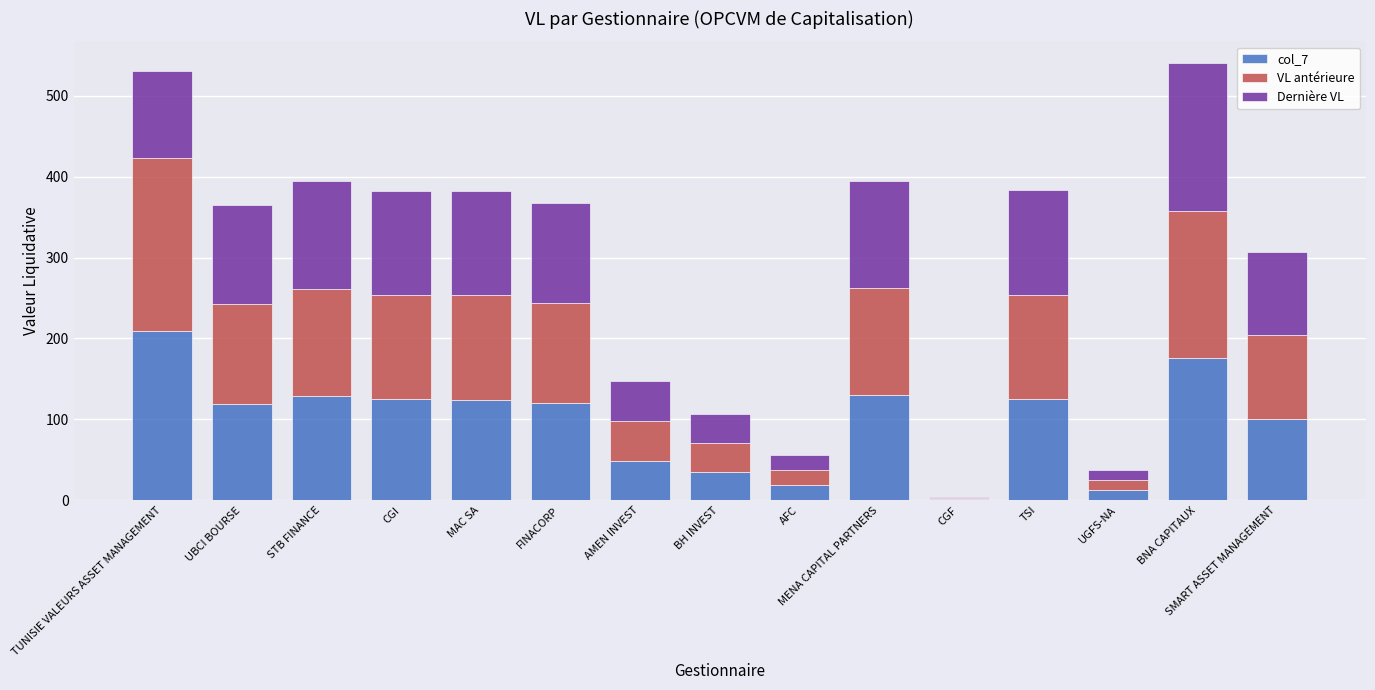

What is the total value across all series at BNA CAPITAUX?

540.1